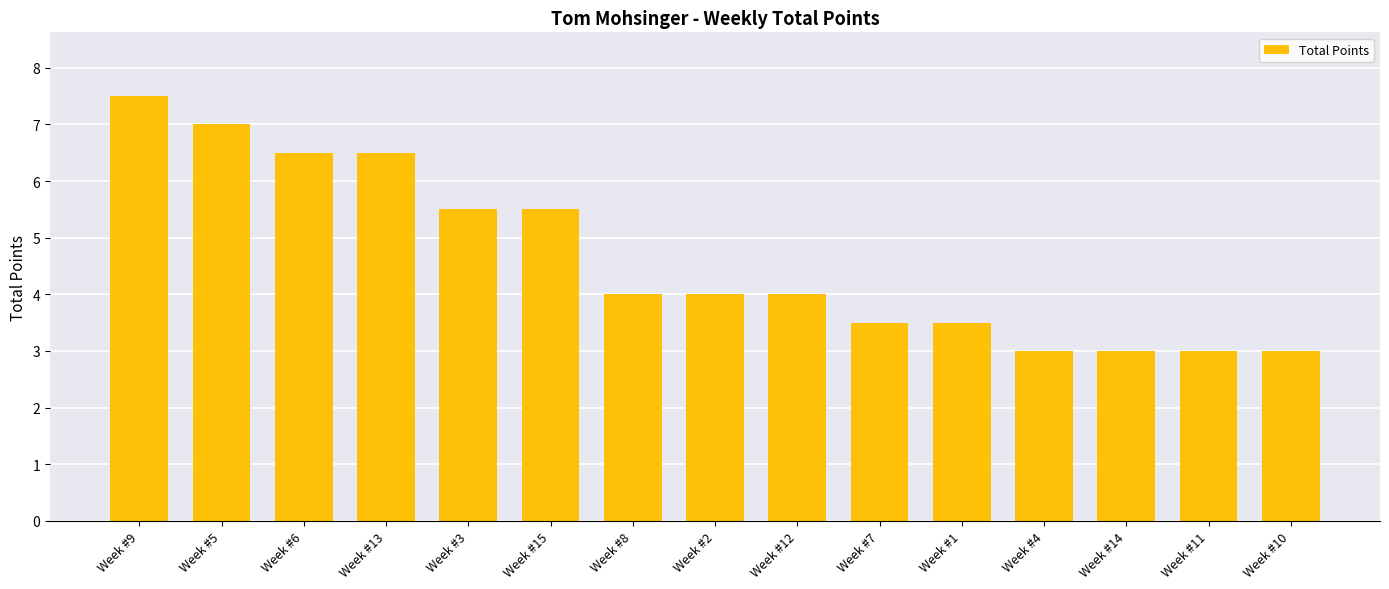

What is the value of the 6th bar from the left?

5.5